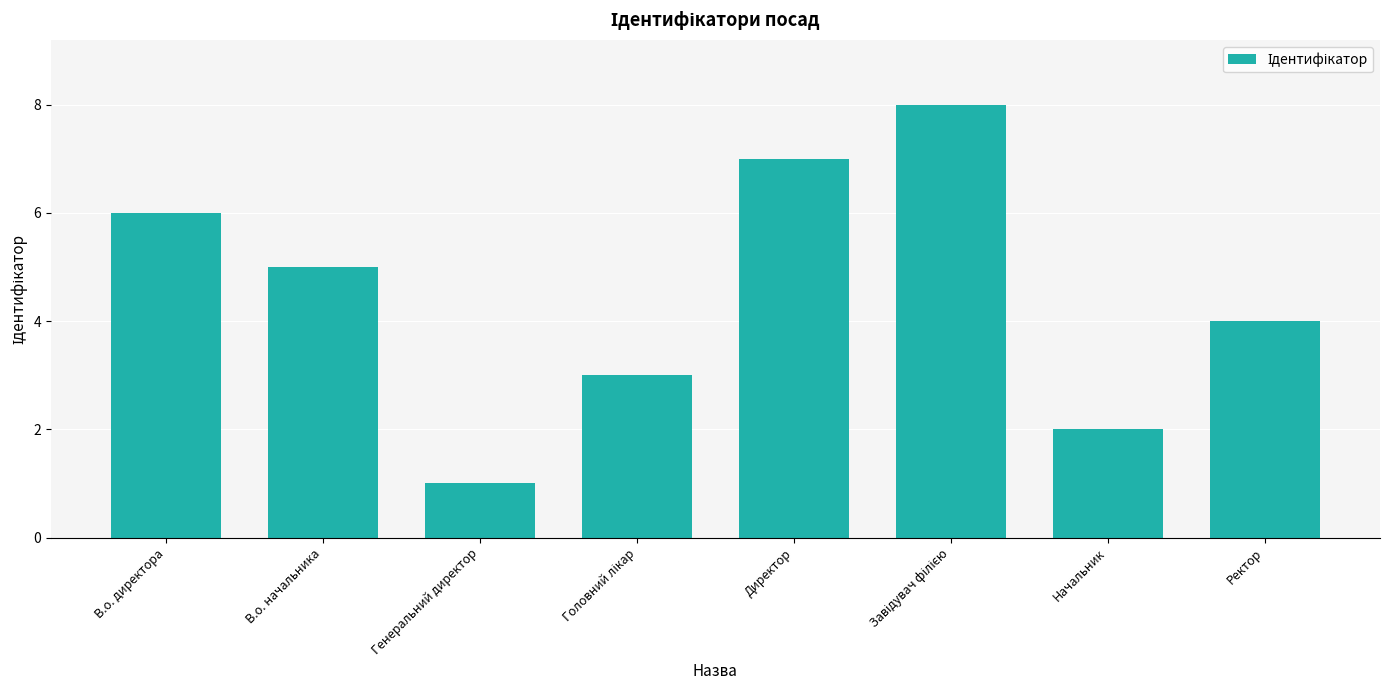

What is the difference between the second highest and second lowest values?

5